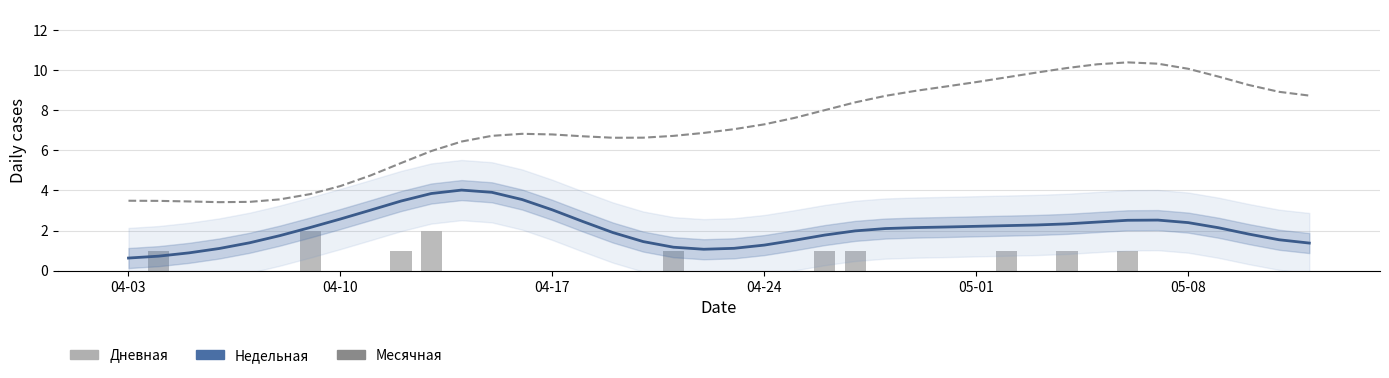

What are all the series names shown in the legend?

Недельная, Месячная, Дневная